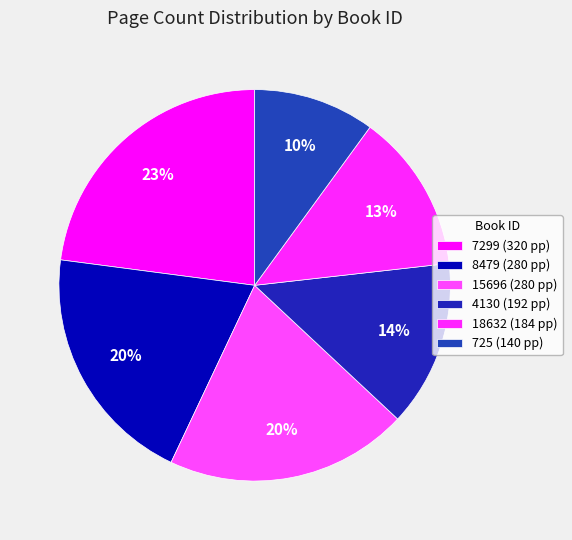

Is there any slice that represents more than half of the pie?

No